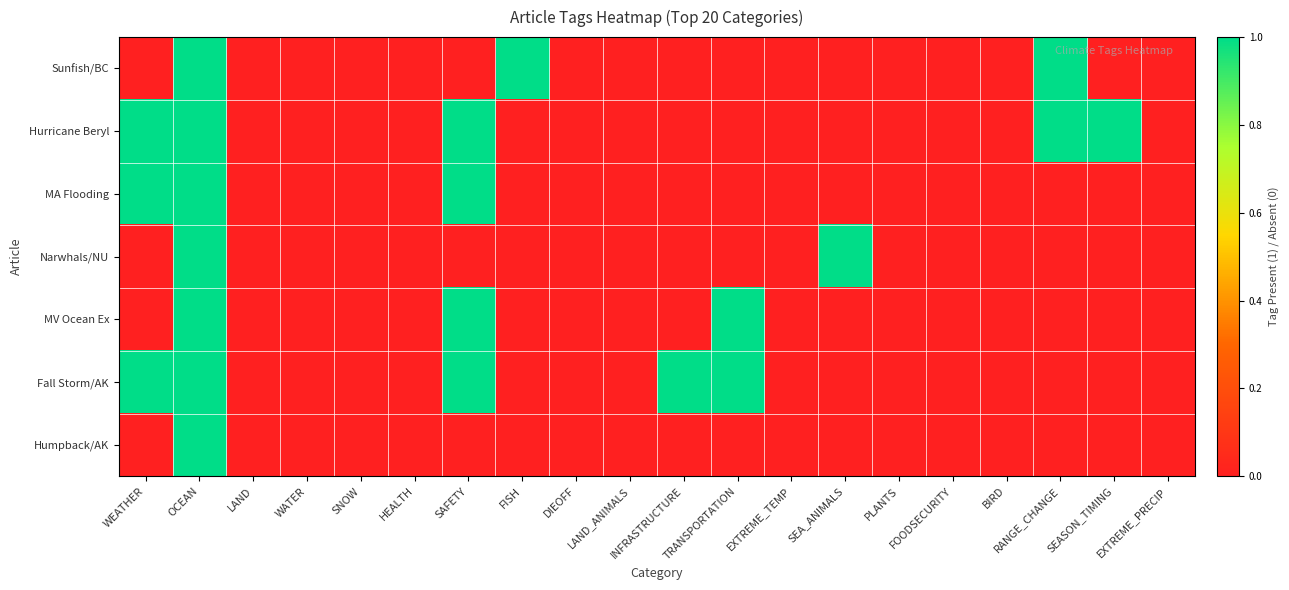

Reading right to left, what are all the values shown in this chart?

Sunfish/BC: EXTREME_PRECIP=0	SEASON_TIMING=0	RANGE_CHANGE=1	BIRD=0	FOODSECURITY=0	PLANTS=0	SEA_ANIMALS=0	EXTREME_TEMP=0	TRANSPORTATION=0	INFRASTRUCTURE=0	LAND_ANIMALS=0	DIEOFF=0	FISH=1	SAFETY=0	HEALTH=0	SNOW=0	WATER=0	LAND=0	OCEAN=1	WEATHER=0
Hurricane Beryl: EXTREME_PRECIP=0	SEASON_TIMING=1	RANGE_CHANGE=1	BIRD=0	FOODSECURITY=0	PLANTS=0	SEA_ANIMALS=0	EXTREME_TEMP=0	TRANSPORTATION=0	INFRASTRUCTURE=0	LAND_ANIMALS=0	DIEOFF=0	FISH=0	SAFETY=1	HEALTH=0	SNOW=0	WATER=0	LAND=0	OCEAN=1	WEATHER=1
MA Flooding: EXTREME_PRECIP=0	SEASON_TIMING=0	RANGE_CHANGE=0	BIRD=0	FOODSECURITY=0	PLANTS=0	SEA_ANIMALS=0	EXTREME_TEMP=0	TRANSPORTATION=0	INFRASTRUCTURE=0	LAND_ANIMALS=0	DIEOFF=0	FISH=0	SAFETY=1	HEALTH=0	SNOW=0	WATER=0	LAND=0	OCEAN=1	WEATHER=1
Narwhals/NU: EXTREME_PRECIP=0	SEASON_TIMING=0	RANGE_CHANGE=0	BIRD=0	FOODSECURITY=0	PLANTS=0	SEA_ANIMALS=1	EXTREME_TEMP=0	TRANSPORTATION=0	INFRASTRUCTURE=0	LAND_ANIMALS=0	DIEOFF=0	FISH=0	SAFETY=0	HEALTH=0	SNOW=0	WATER=0	LAND=0	OCEAN=1	WEATHER=0
MV Ocean Ex: EXTREME_PRECIP=0	SEASON_TIMING=0	RANGE_CHANGE=0	BIRD=0	FOODSECURITY=0	PLANTS=0	SEA_ANIMALS=0	EXTREME_TEMP=0	TRANSPORTATION=1	INFRASTRUCTURE=0	LAND_ANIMALS=0	DIEOFF=0	FISH=0	SAFETY=1	HEALTH=0	SNOW=0	WATER=0	LAND=0	OCEAN=1	WEATHER=0
Fall Storm/AK: EXTREME_PRECIP=0	SEASON_TIMING=0	RANGE_CHANGE=0	BIRD=0	FOODSECURITY=0	PLANTS=0	SEA_ANIMALS=0	EXTREME_TEMP=0	TRANSPORTATION=1	INFRASTRUCTURE=1	LAND_ANIMALS=0	DIEOFF=0	FISH=0	SAFETY=1	HEALTH=0	SNOW=0	WATER=0	LAND=0	OCEAN=1	WEATHER=1
Humpback/AK: EXTREME_PRECIP=0	SEASON_TIMING=0	RANGE_CHANGE=0	BIRD=0	FOODSECURITY=0	PLANTS=0	SEA_ANIMALS=0	EXTREME_TEMP=0	TRANSPORTATION=0	INFRASTRUCTURE=0	LAND_ANIMALS=0	DIEOFF=0	FISH=0	SAFETY=0	HEALTH=0	SNOW=0	WATER=0	LAND=0	OCEAN=1	WEATHER=0